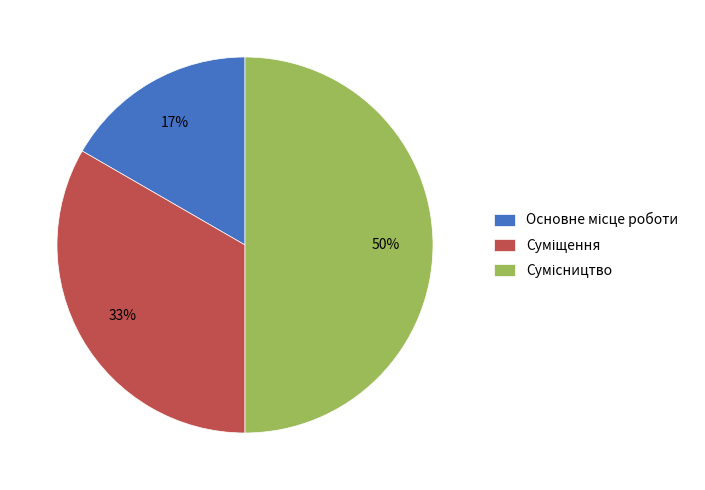

To the nearest percent, what is the average slice percentage?

33%